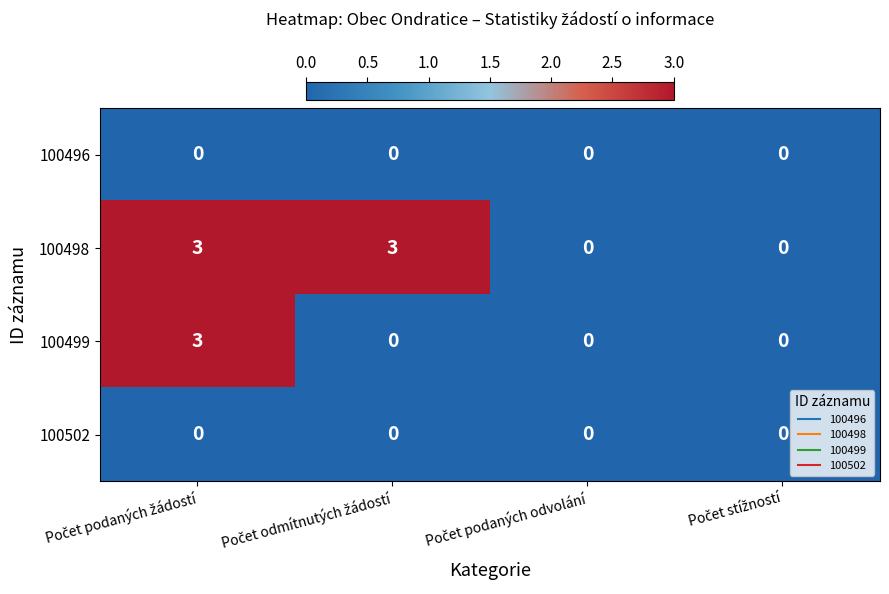

Reading right to left, transcribe all the data shown in this chart.

100496: 0	0	0	0
100498: 0	0	3	3
100499: 0	0	0	3
100502: 0	0	0	0